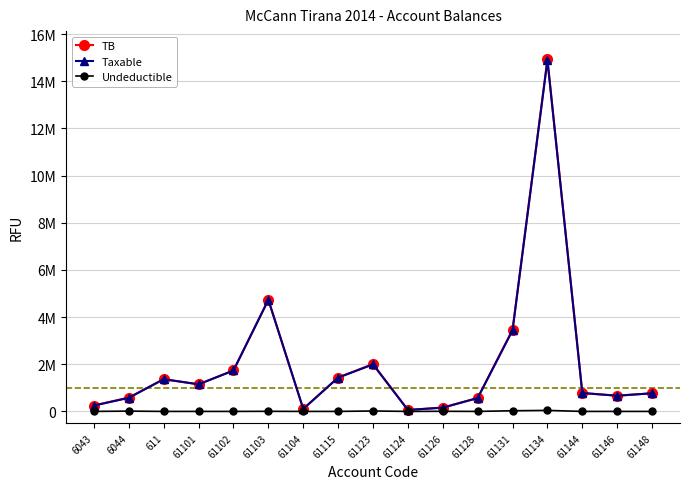

True or false: Taxable and Undeductible intersect in this chart.

False